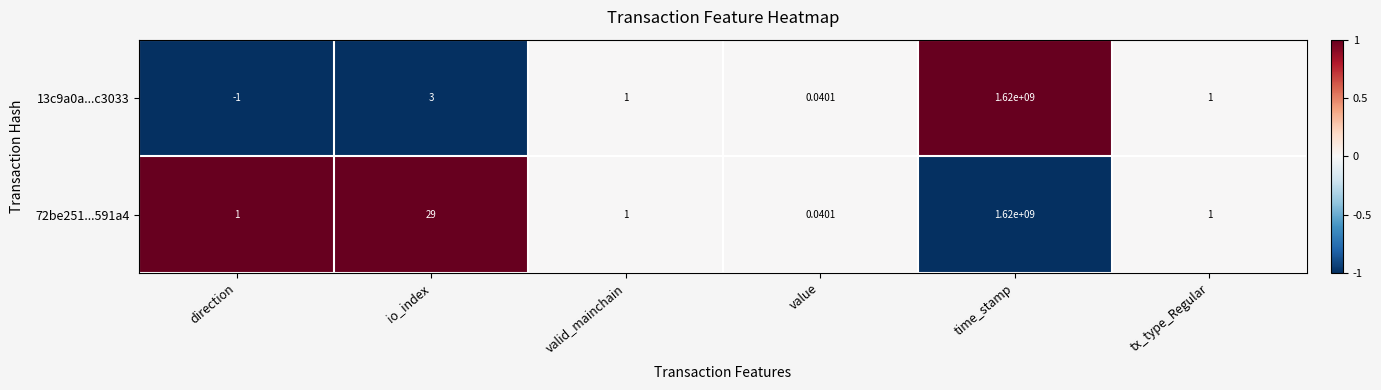

At which category is the sum across all series the highest?

time_stamp